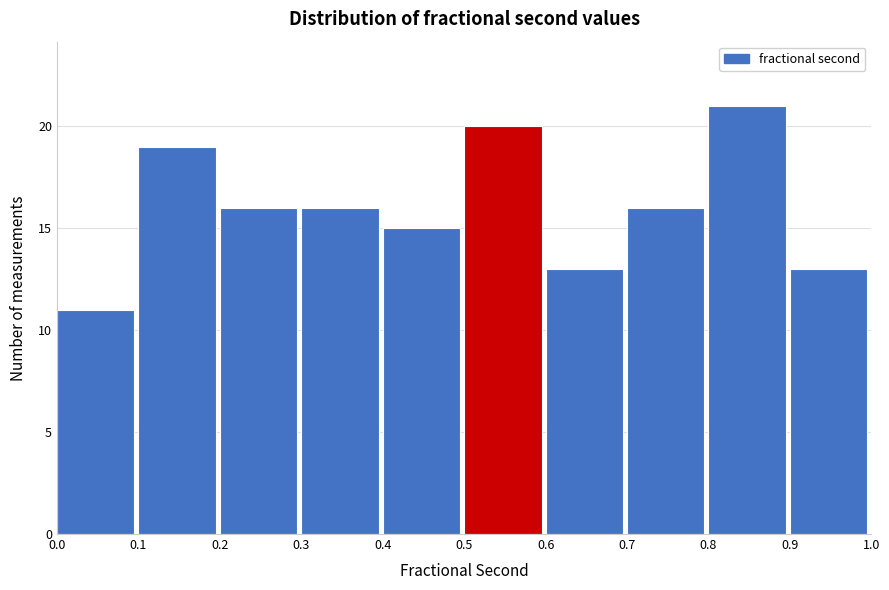

Reading left to right, transcribe this chart: for each bar, give the range it covers on the x-axis and its height. The values are not printed on the chart, so give them approximately, as read against the axis.

0.0 to 0.1: 11
0.1 to 0.2: 19
0.2 to 0.3: 16
0.3 to 0.4: 16
0.4 to 0.5: 15
0.5 to 0.6: 20
0.6 to 0.7: 13
0.7 to 0.8: 16
0.8 to 0.9: 21
0.9 to 1.0: 13